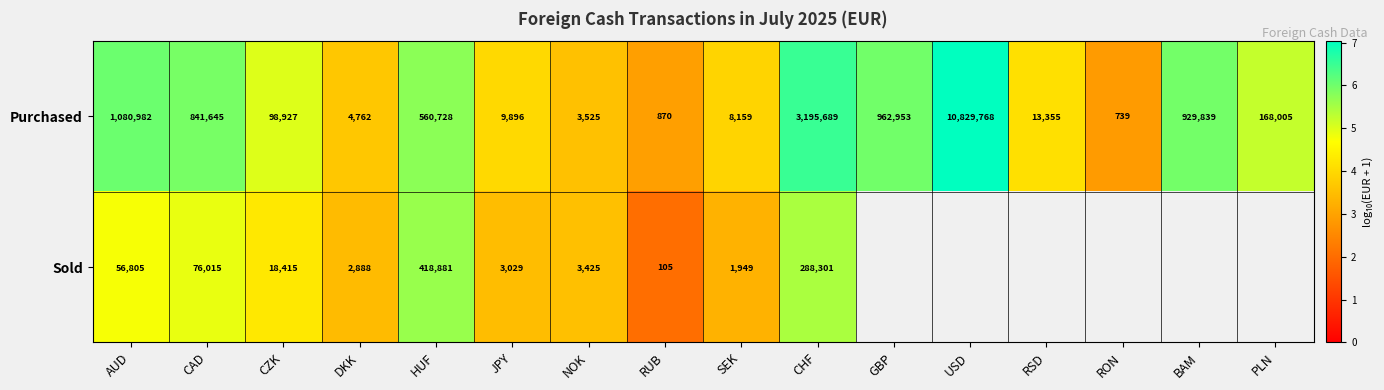

How many data points in Purchased are less than 168005?

8